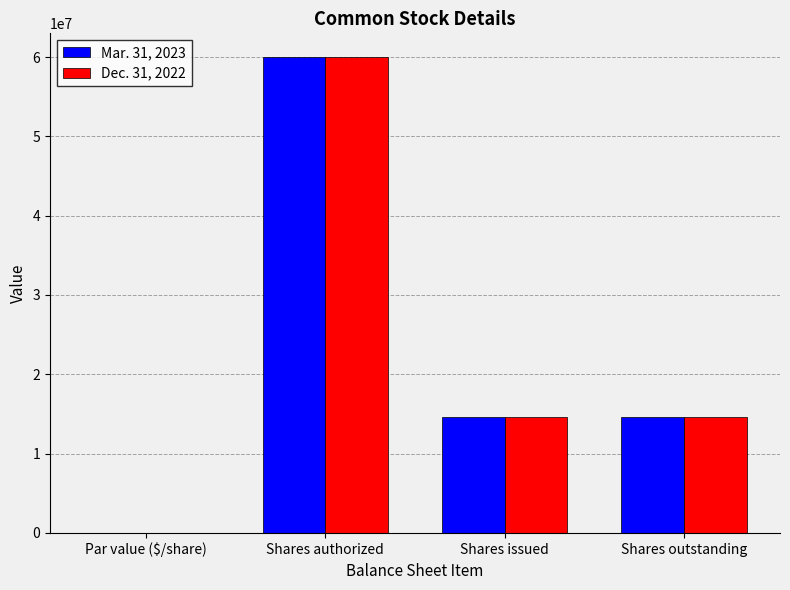

What is the sum of all Mar. 31, 2023 values?

89291306.0